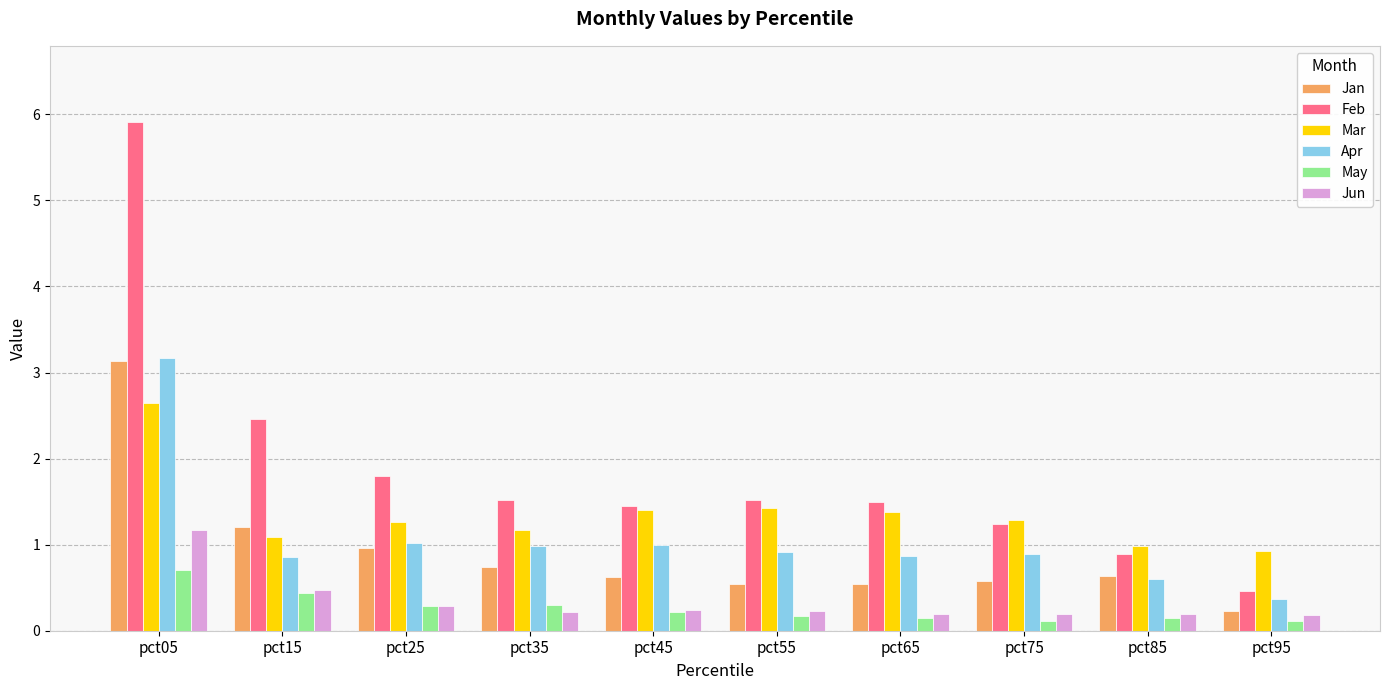

Where is Mar nearest to the value 1?

pct85